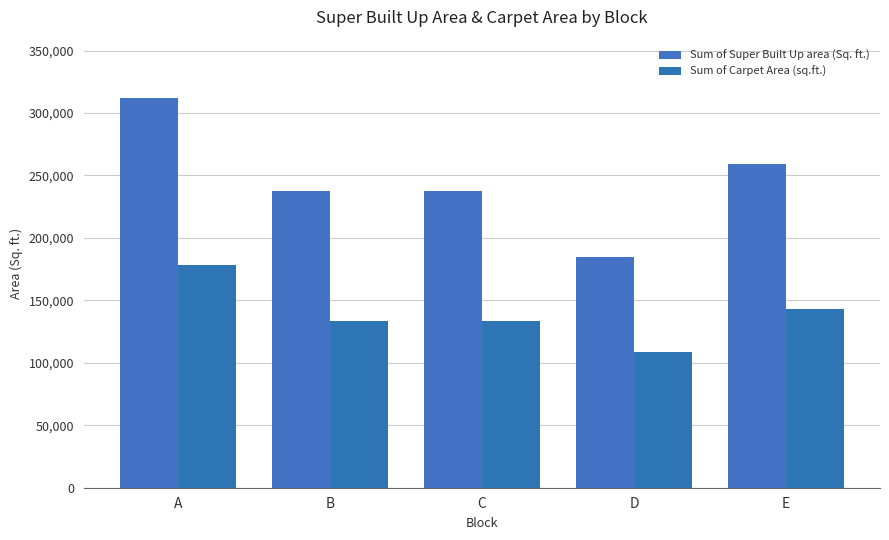

At which label does Sum of Super Built Up area (Sq. ft.) first exceed 237470?

A